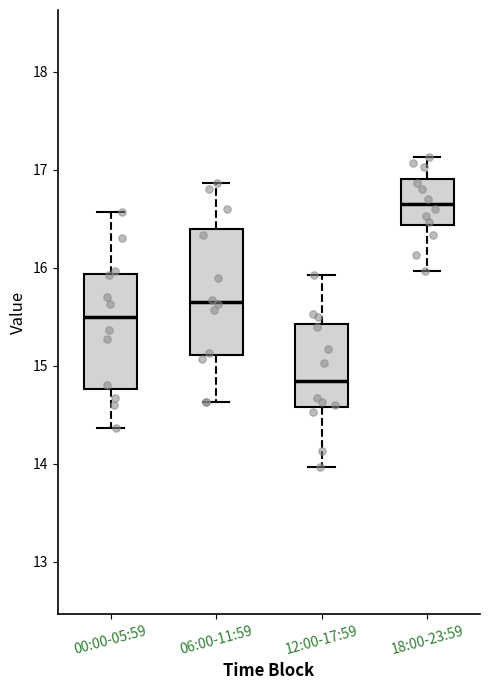

Reading left to right, transcribe this box plot: for each box, give where its median line is, the range the box spans, and where its two whiskers end, as read against the y-axis. The values are not printed on the chart, so give them approximately, as read against the axis.

00:00-05:59: median 15.5, box 14.8 to 15.9, whiskers 14.4 to 16.6
06:00-11:59: median 15.7, box 15.1 to 16.4, whiskers 14.6 to 16.9
12:00-17:59: median 14.9, box 14.6 to 15.4, whiskers 14.0 to 15.9
18:00-23:59: median 16.7, box 16.4 to 16.9, whiskers 16.0 to 17.1